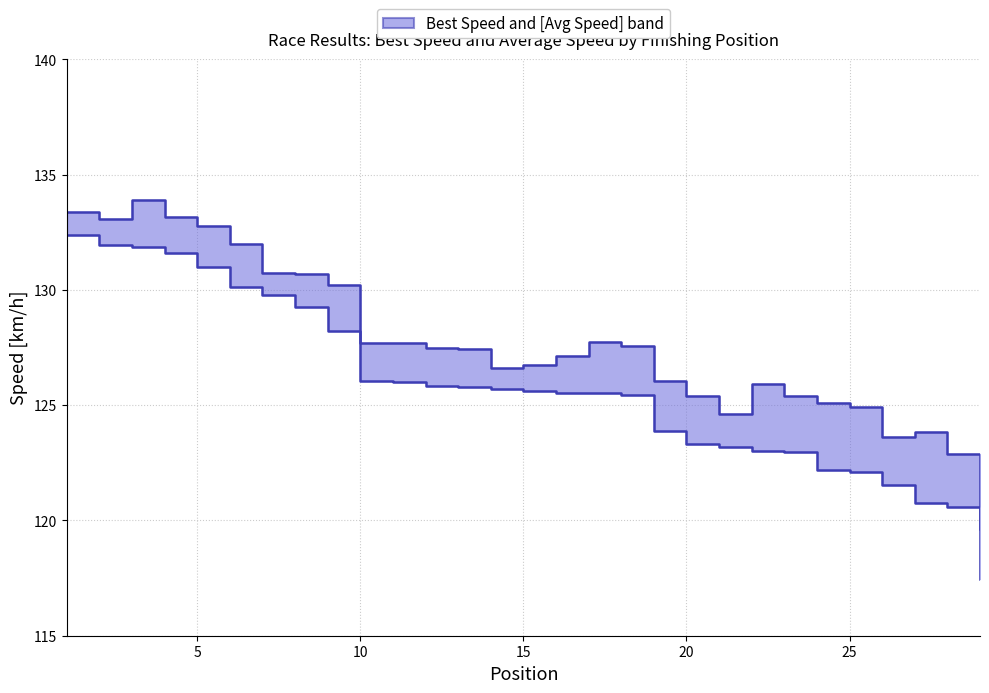

Is it true that Best Speed equals 205.8 at 25?

False